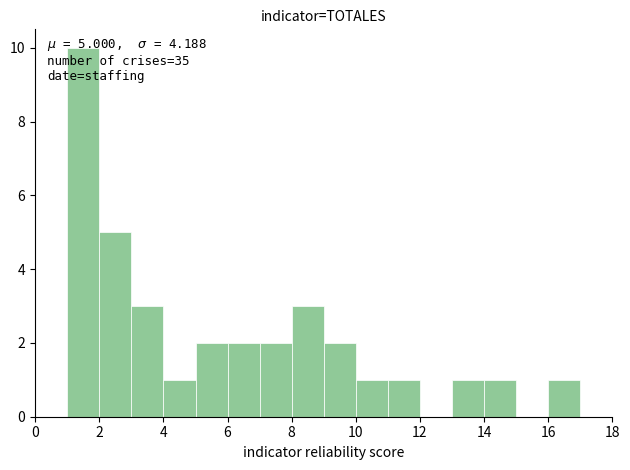

Over which range of the x-axis is the bar tallest?

1 to 2